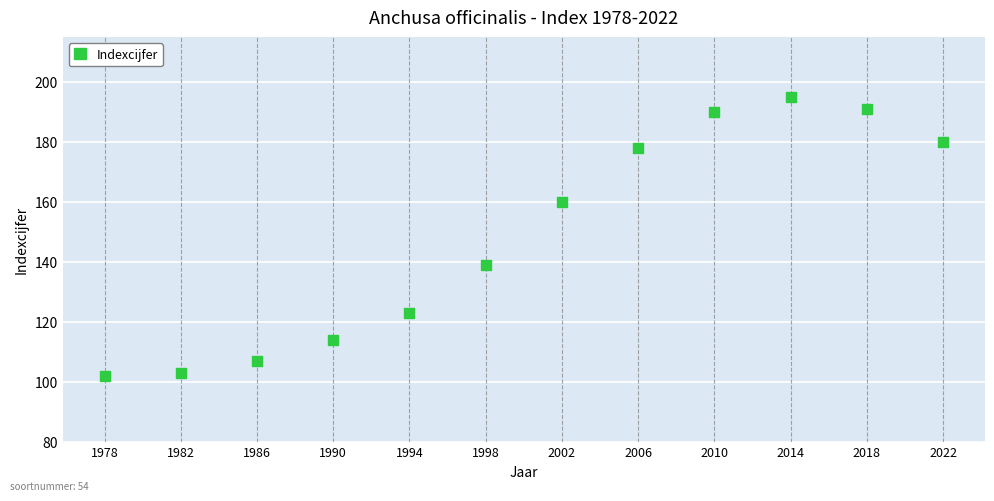

What Y value in the scatter plot is closest to 148?

139